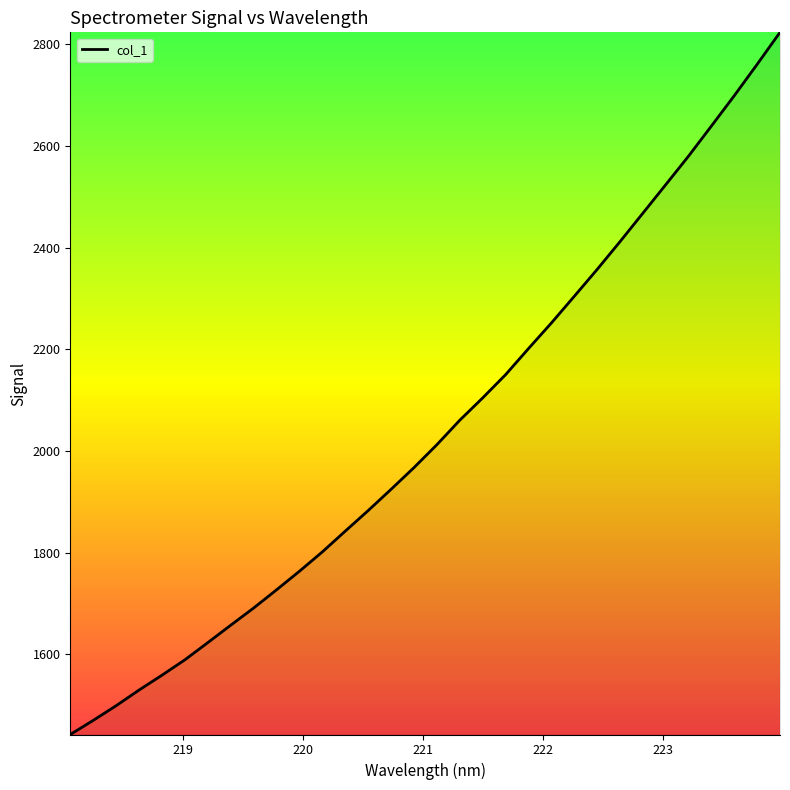

What is the minimum value shown in the chart?

1442.4